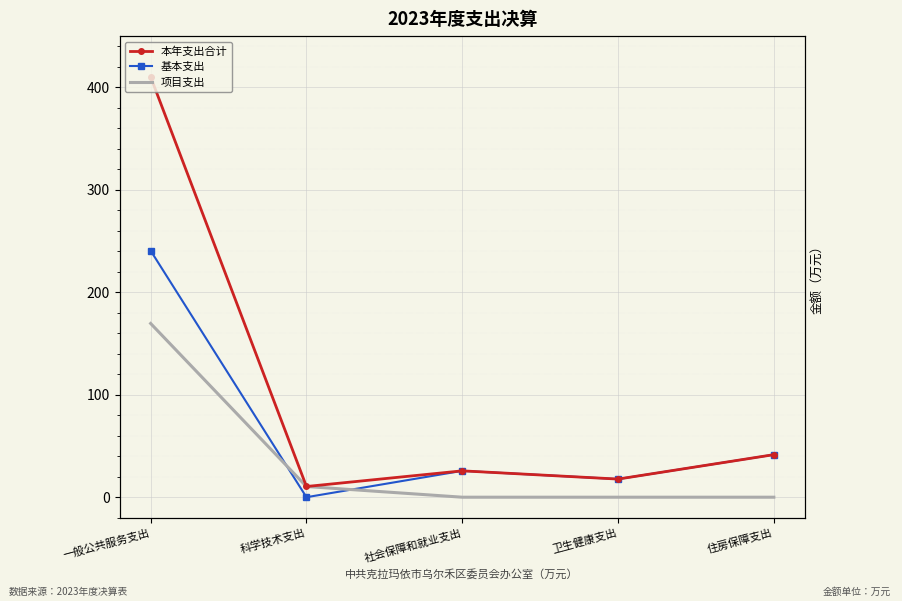

What is the value of the 基本支出 point at the 5th from the left?

41.5